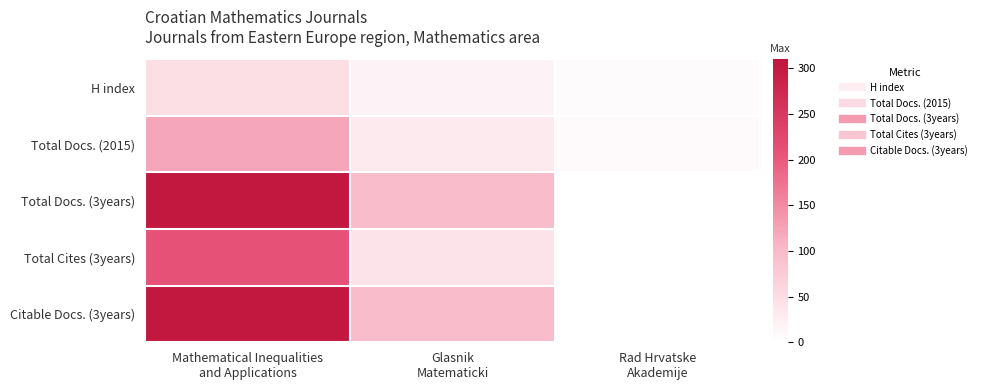

At which category is the sum across all series the highest?

Mathematical Inequalities
and Applications